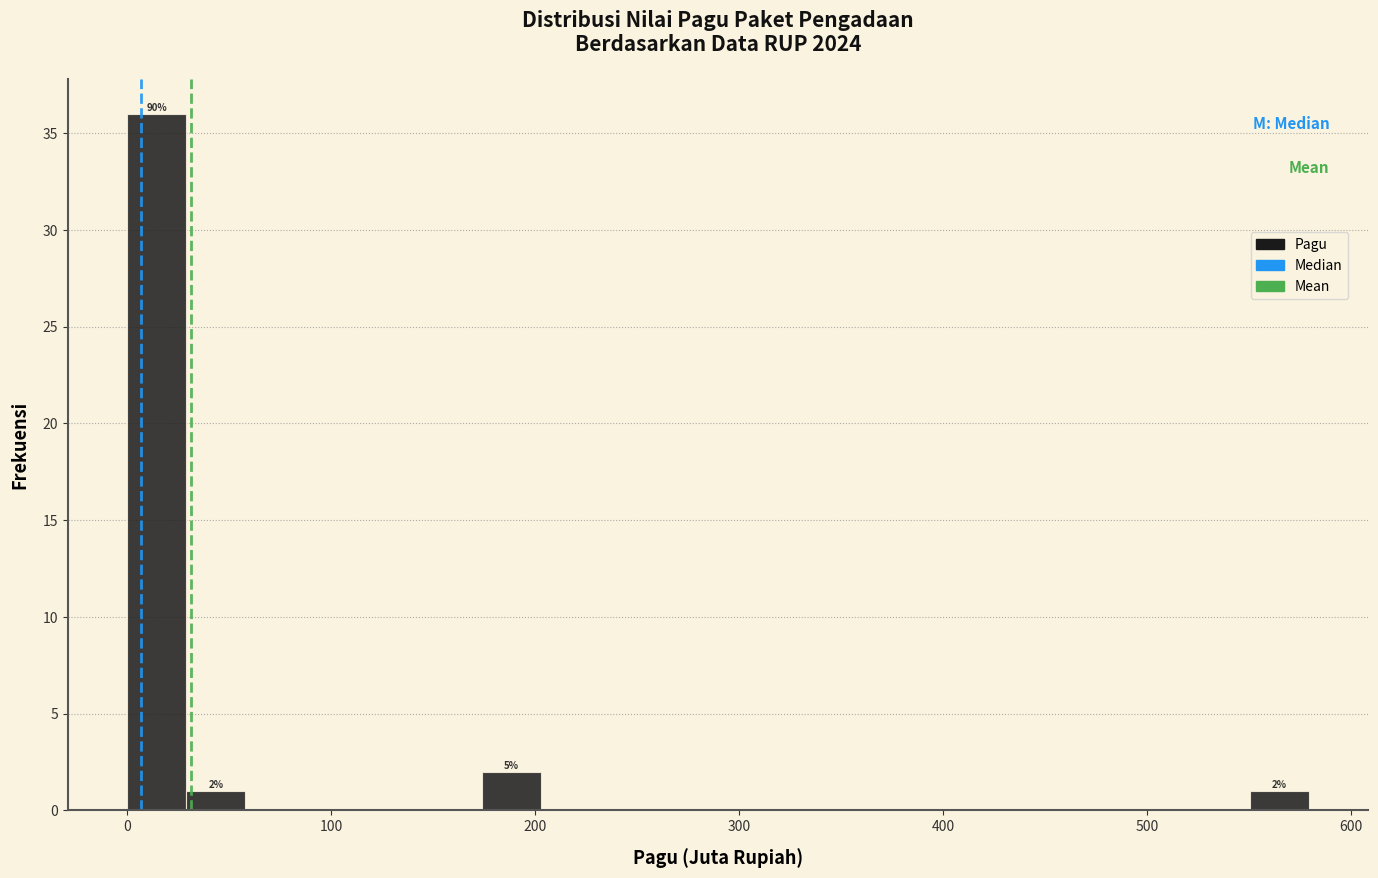

Read against the x-axis, roughly where is the centre of the tallest bar?

10